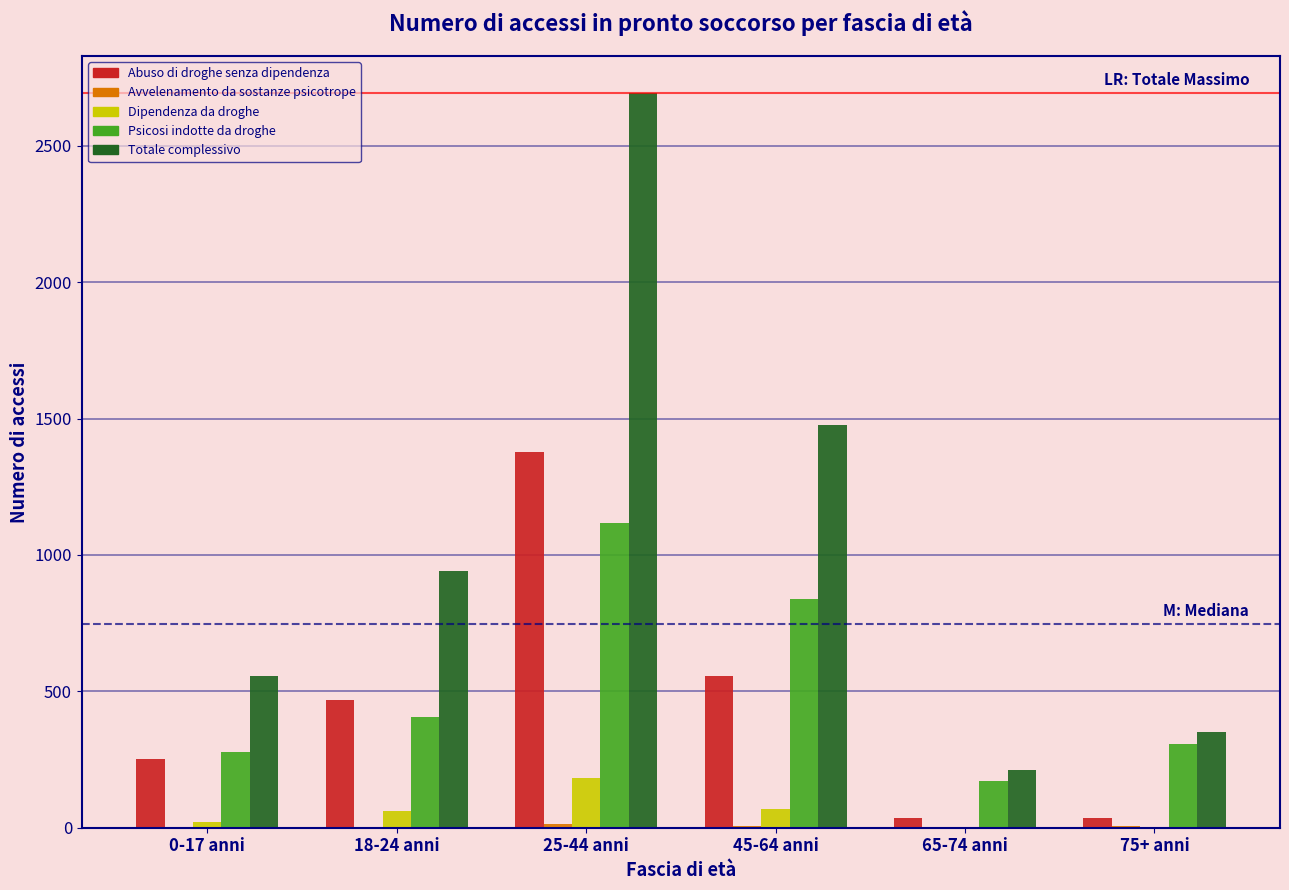

What is the sum of all Psicosi indotte da droghe values?

3112